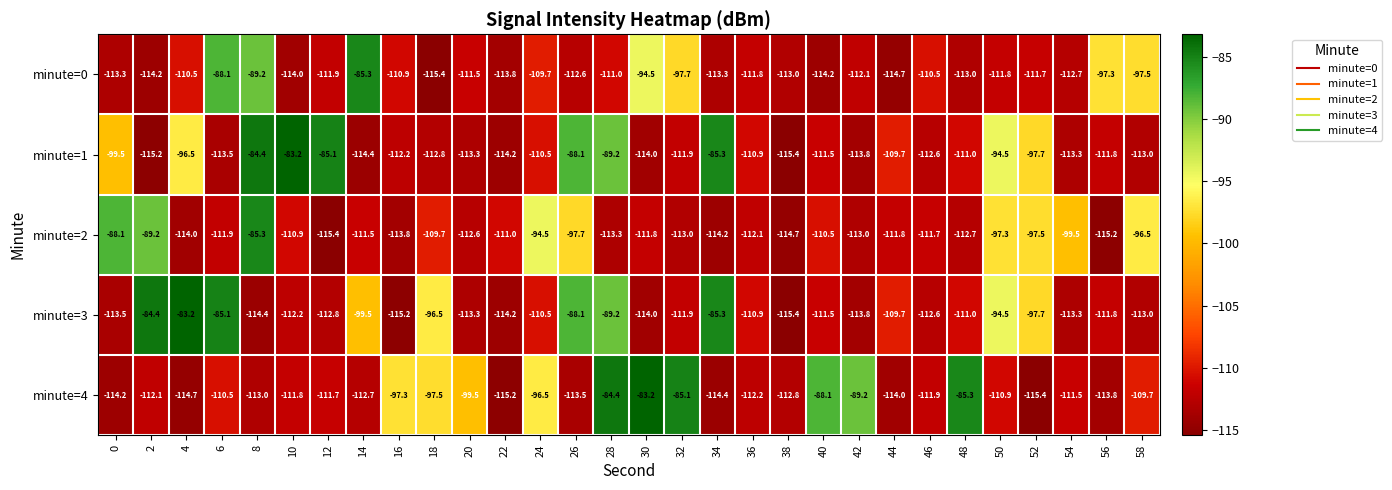

Where is minute=3 nearest to the value -99?

14